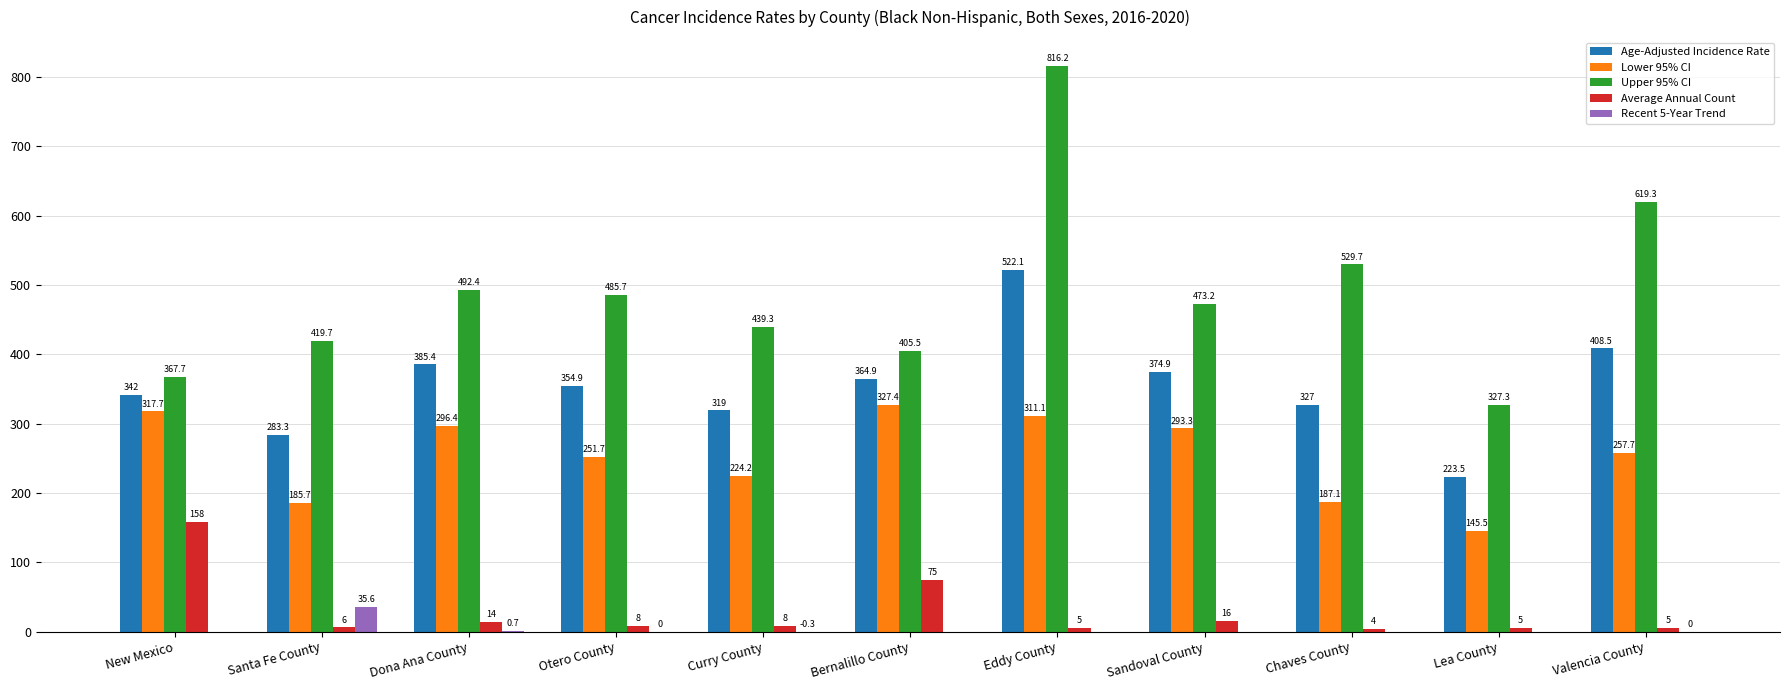

What is the spread (max minus min) of values at Valencia County?

619.3